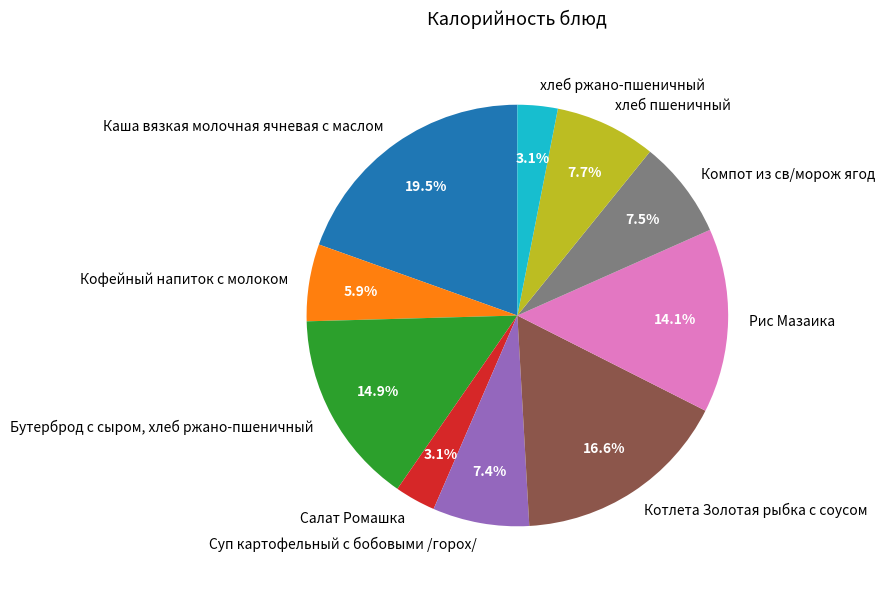

Which slice is the largest?

Каша вязкая молочная ячневая с маслом